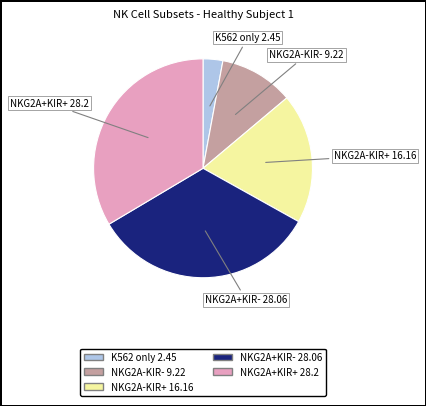

What is the smallest slice in the pie chart?

K562 only